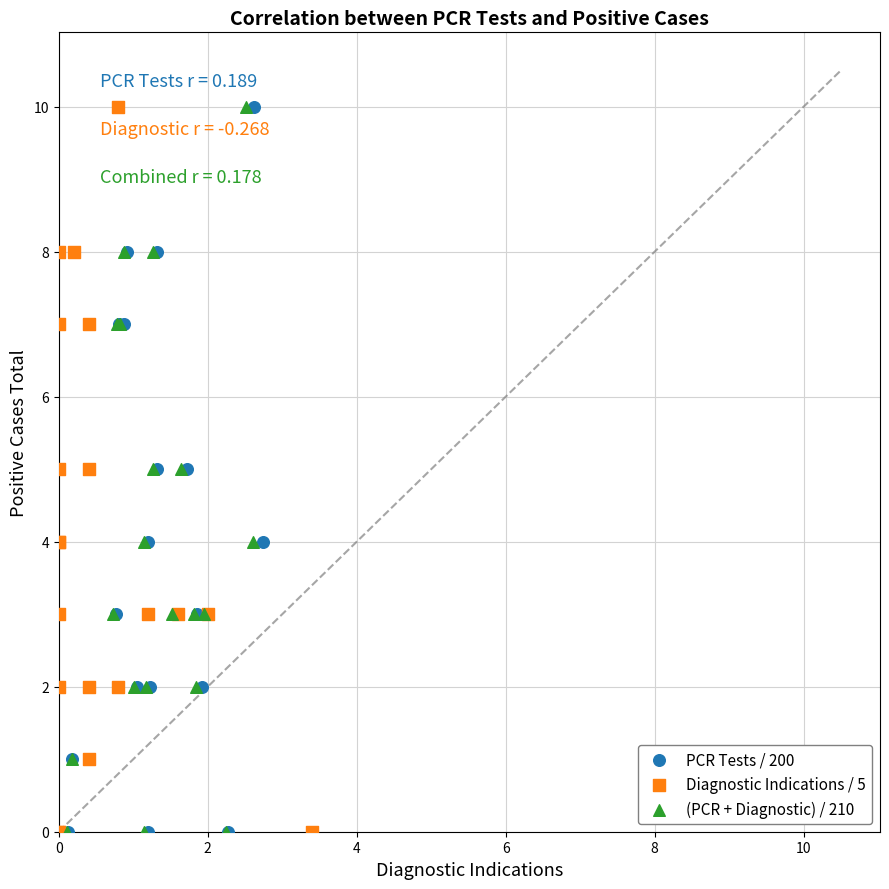

What are all the series names shown in the legend?

PCR Tests / 200, Diagnostic Indications / 5, (PCR + Diagnostic) / 210